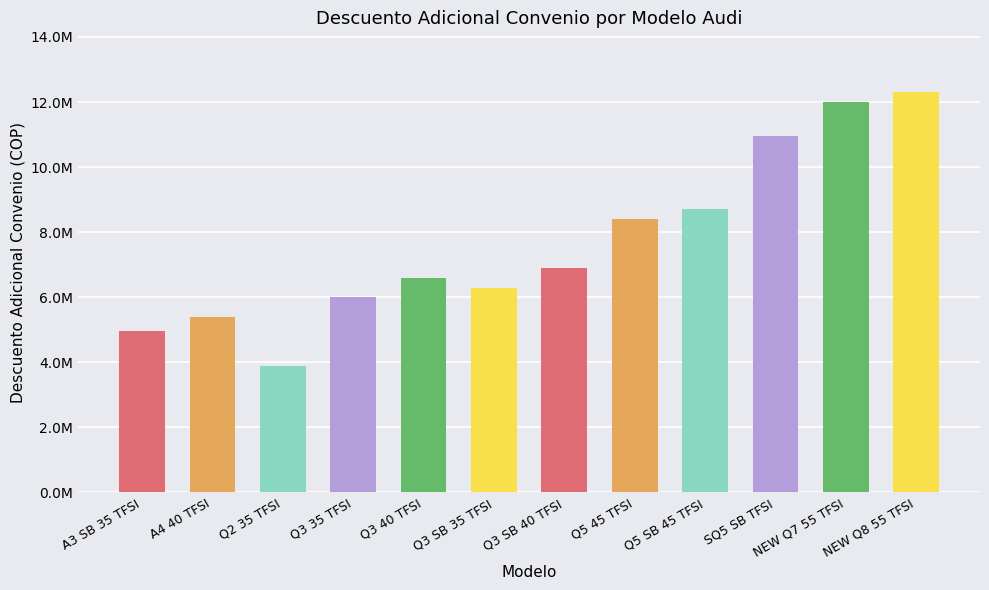

At which label is the value closest to 8097000?

Q5 45 TFSI